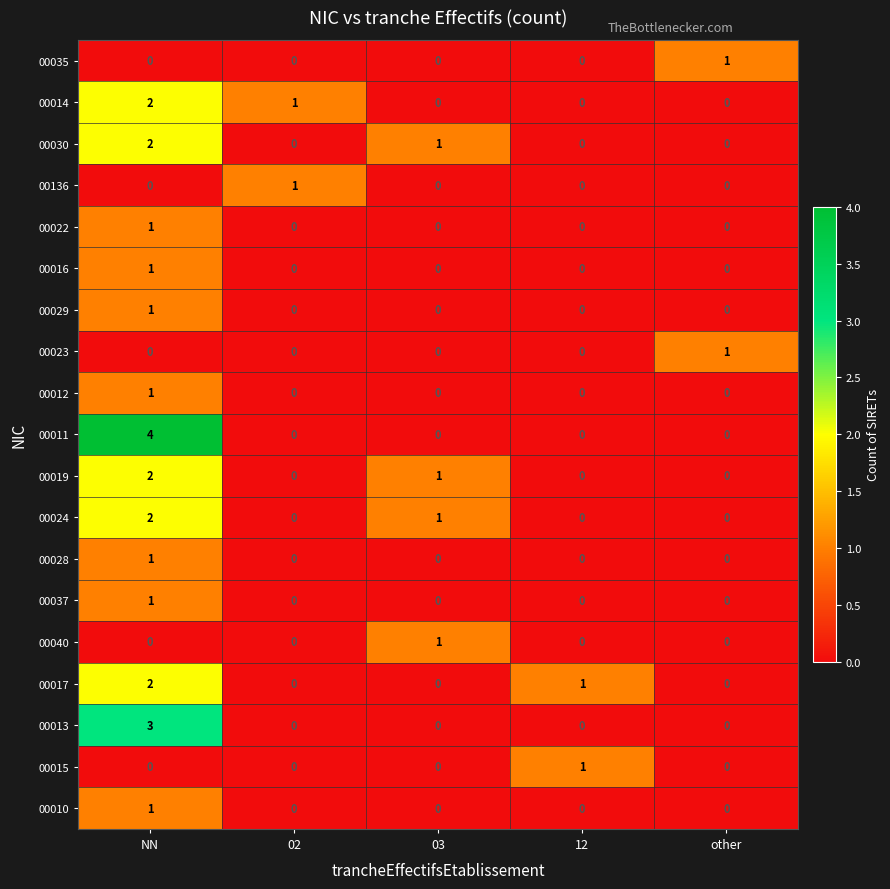

Between NN and 12, which series saw the biggest shift?

00011